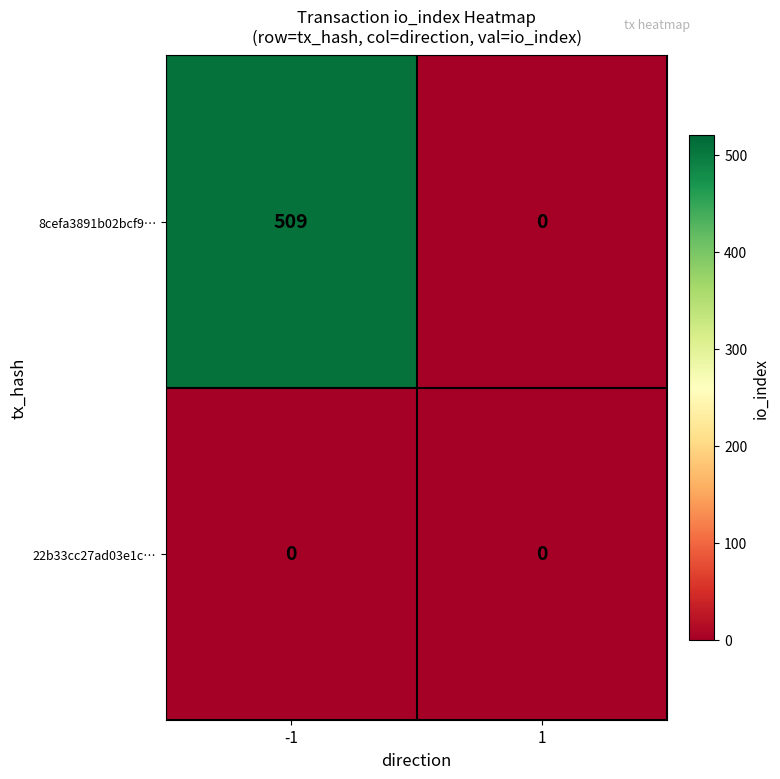

How many values in 8cefa3891b02bcf9… are above zero?

1